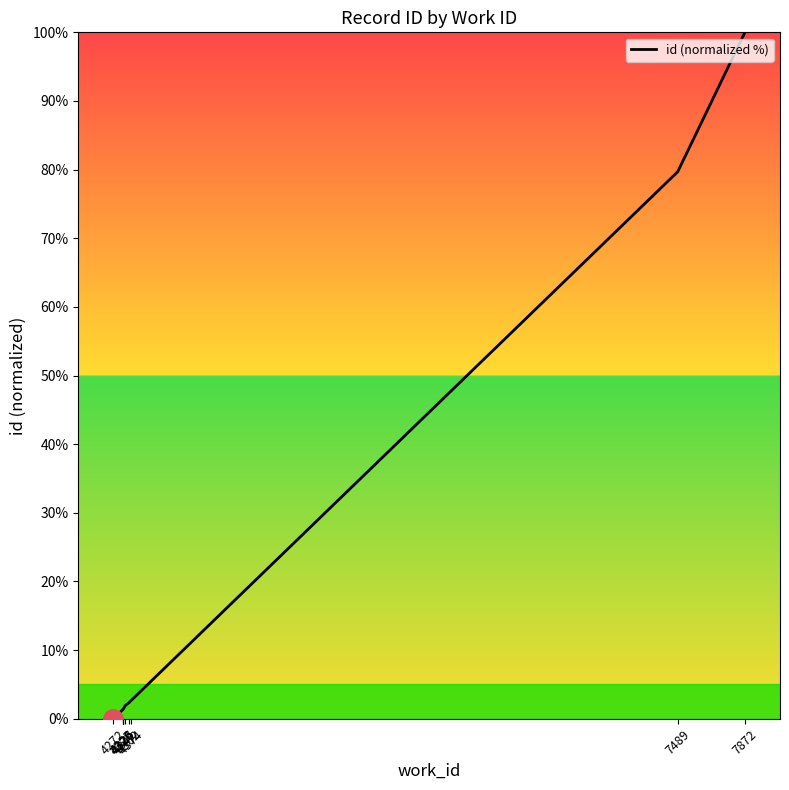

What is the average value?

19.2